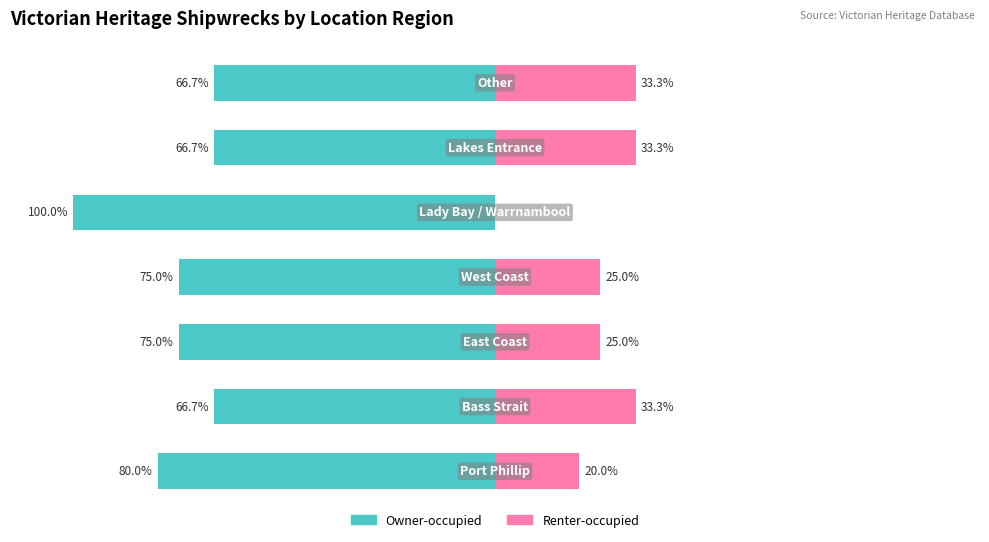

Reading left to right, what are all the values shown in this chart?

Owner-occupied: -80.0	-66.7	-75.0	-75.0	-100.0	-66.7	-66.7
Renter-occupied: 20.0	33.3	25.0	25.0	0.0	33.3	33.3